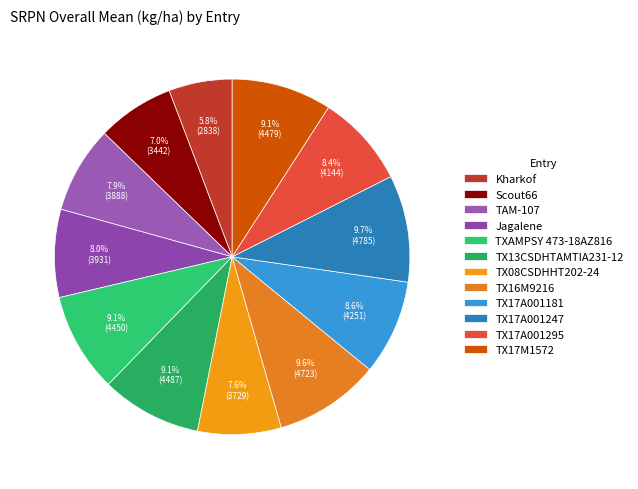

What portion of the pie excludes TAM-107?

92.1%